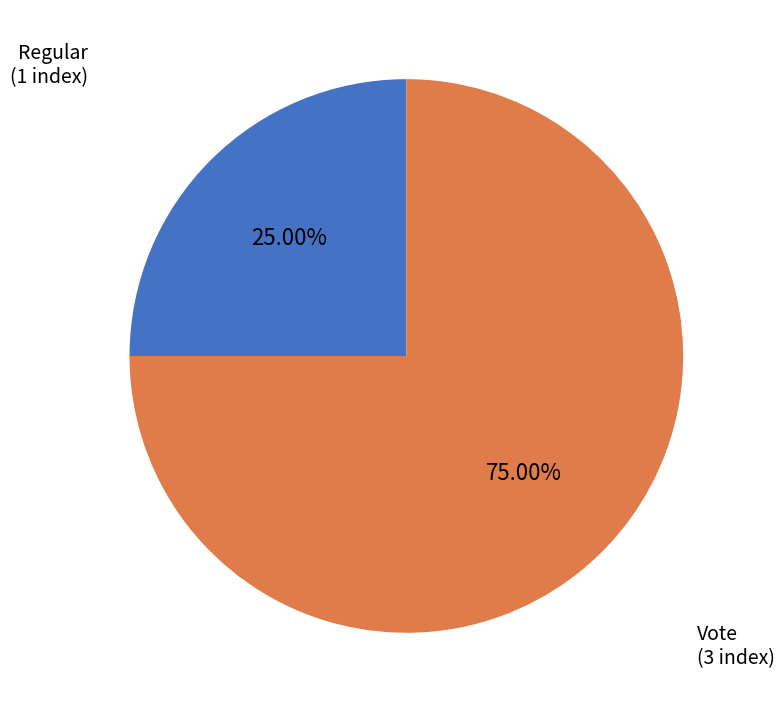

Is there any slice that represents more than half of the pie?

Yes